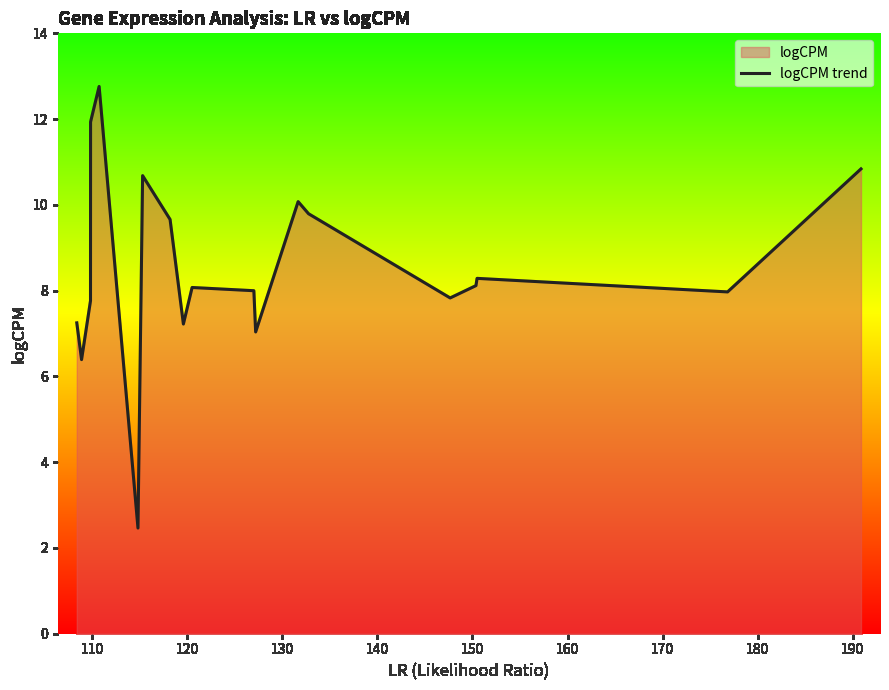

What is the average value?

8.5